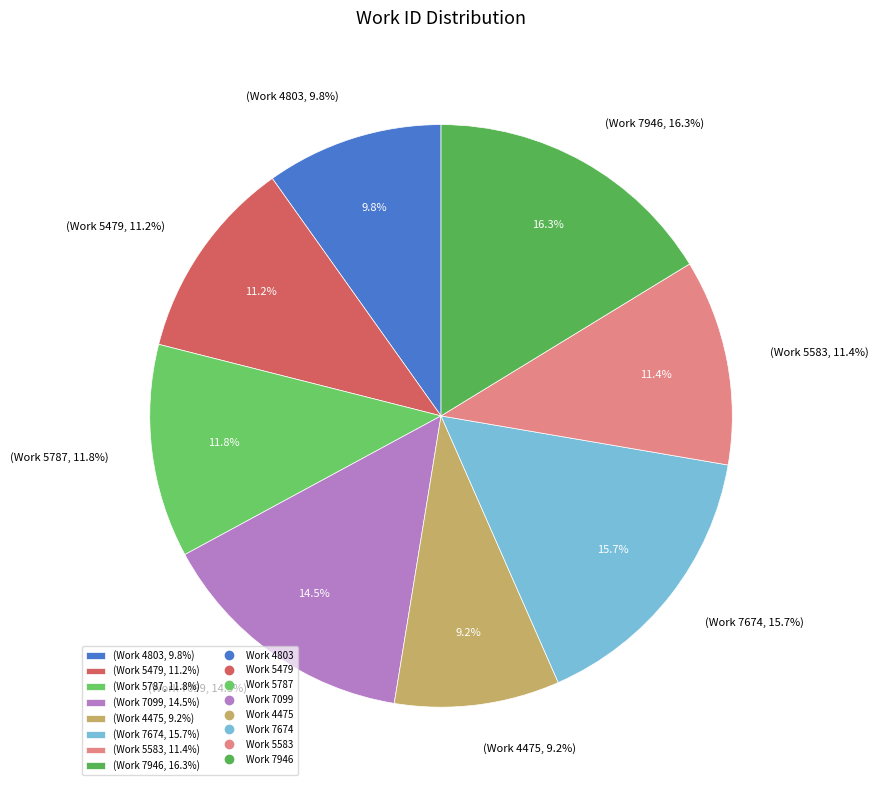

Which category has the biggest portion of the pie?

Work 7946